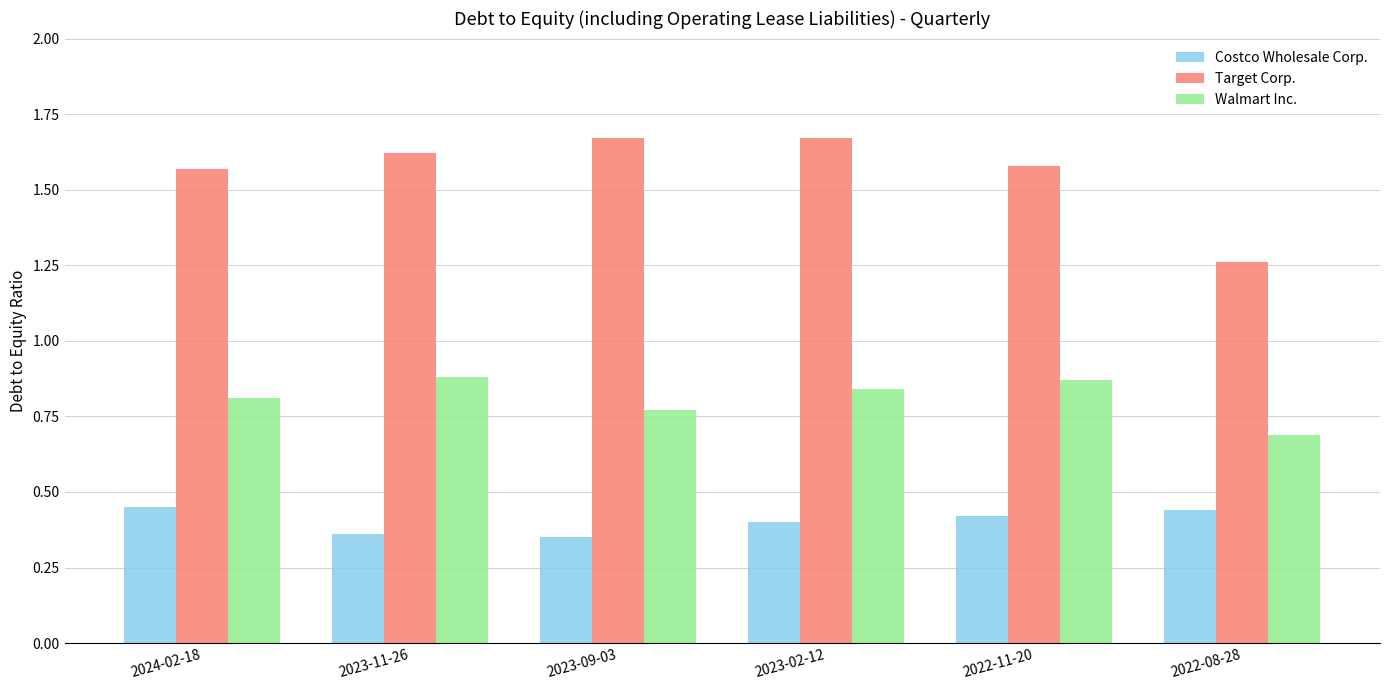

Between 2023-11-26 and 2022-08-28, which series saw the biggest shift?

Target Corp.